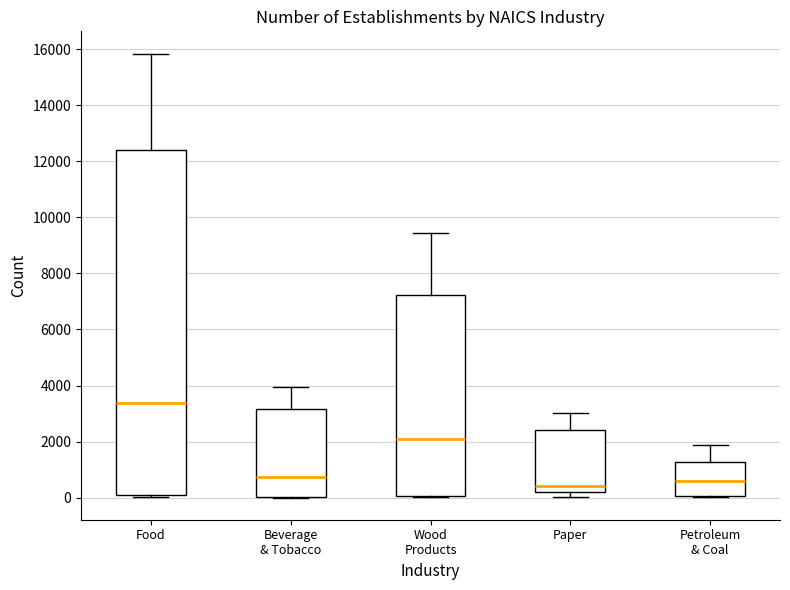

Reading left to right, transcribe this box plot: for each box, give where its median line is, the range the box spans, and where its two whiskers end, as read against the y-axis. The values are not printed on the chart, so give them approximately, as read against the axis.

Food: median 3400, box 0 to 12400, whiskers 0 (just below the box's lower edge) to 15800
Beverage & Tobacco: median 800, box 0 to 3200, whiskers 0 to 4000
Wood Products: median 2200, box 0 to 7200, whiskers 0 to 9400
Paper: median 400, box 200 to 2400, whiskers 0 to 3000
Petroleum & Coal: median 600, box 0 to 1200, whiskers 0 to 1800